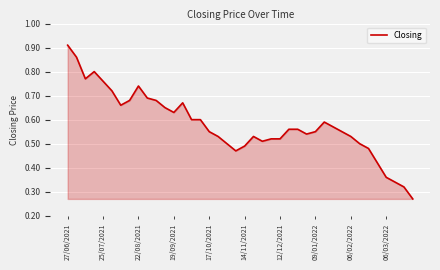

Is this an area chart (filled region under the line)?

Yes